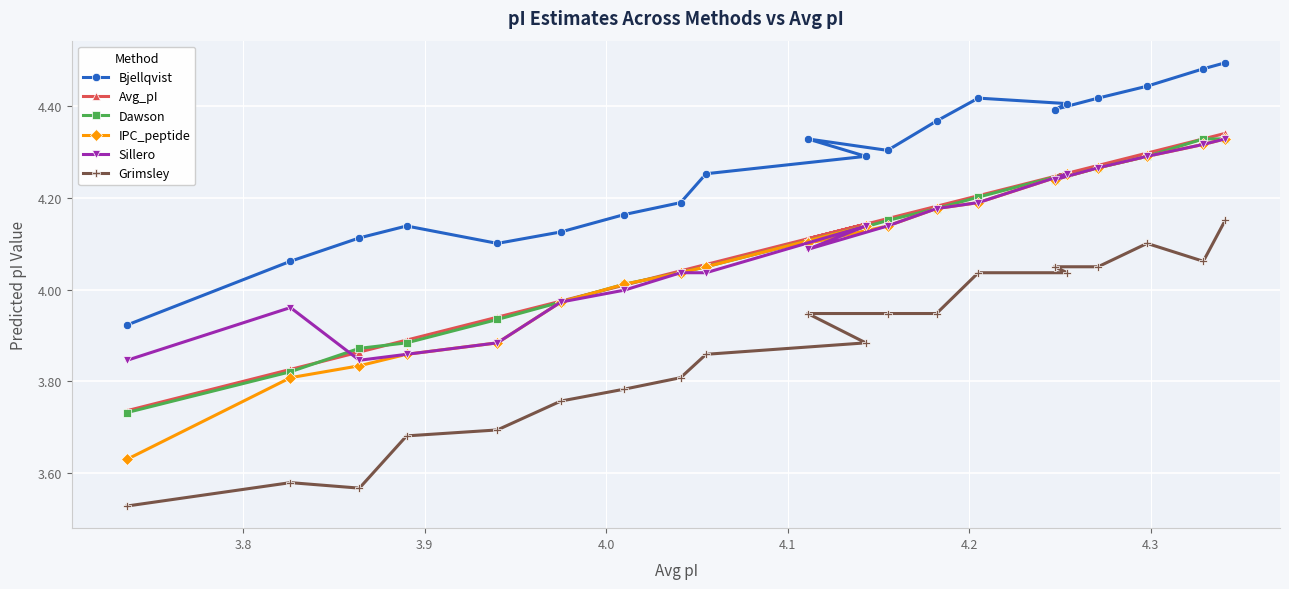

Which series has the largest total across all categories?

Bjellqvist